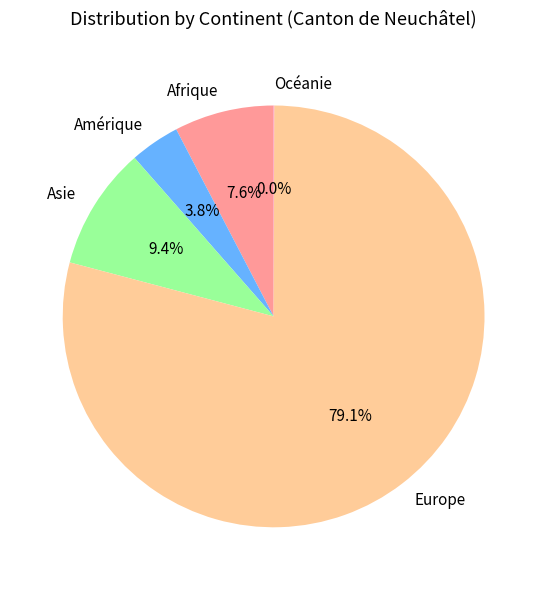

True or false: Amérique accounts for 4% of the total.

True